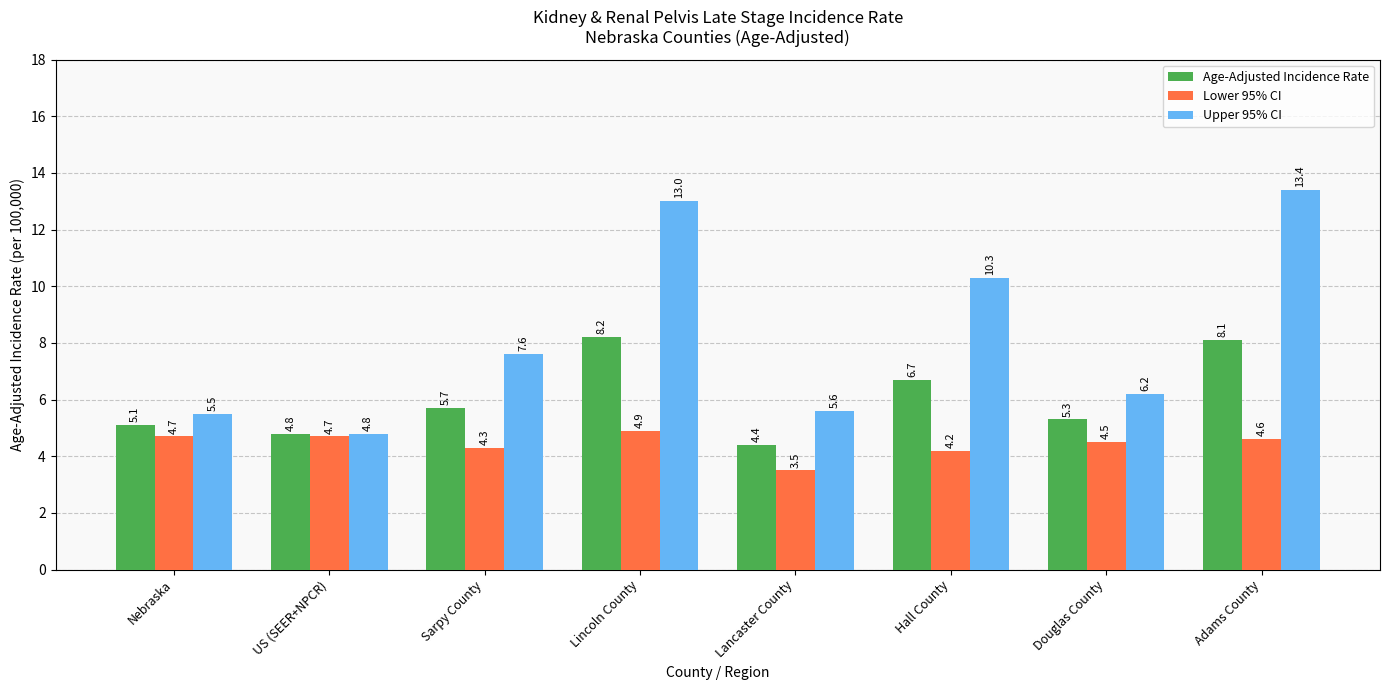

What is the sum of all Age-Adjusted Incidence Rate values?

48.3